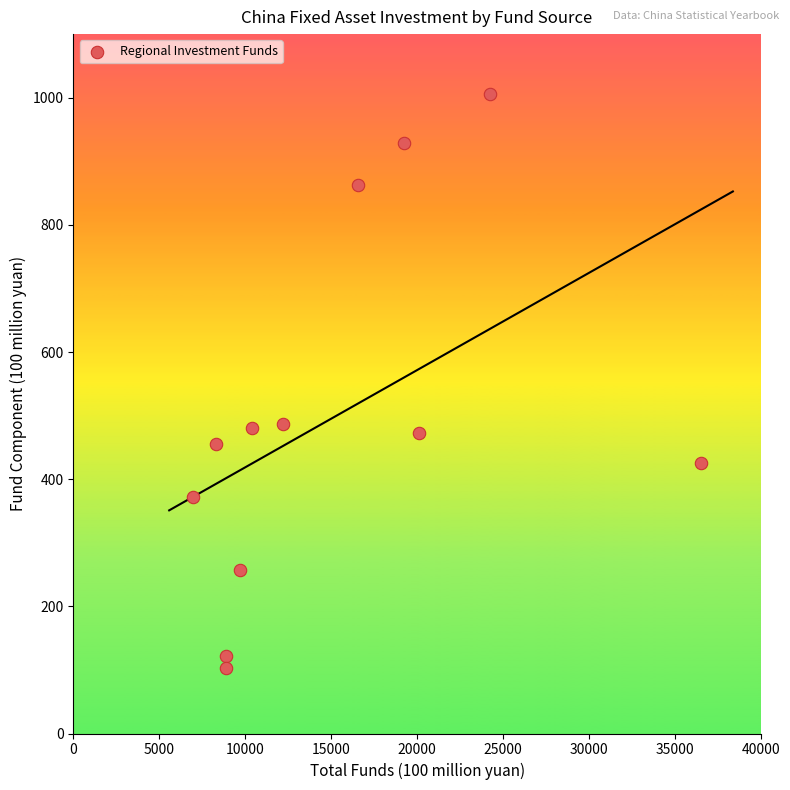

What is the average Y value?

497.7